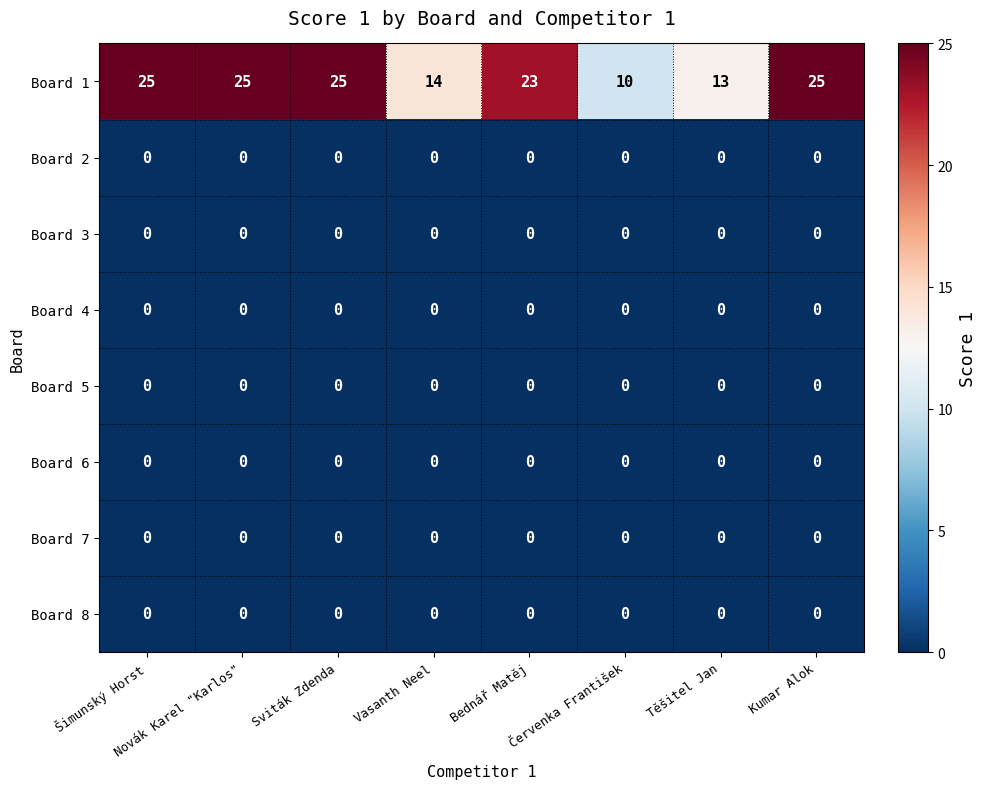

Which series has the widest spread of values?

Board 1